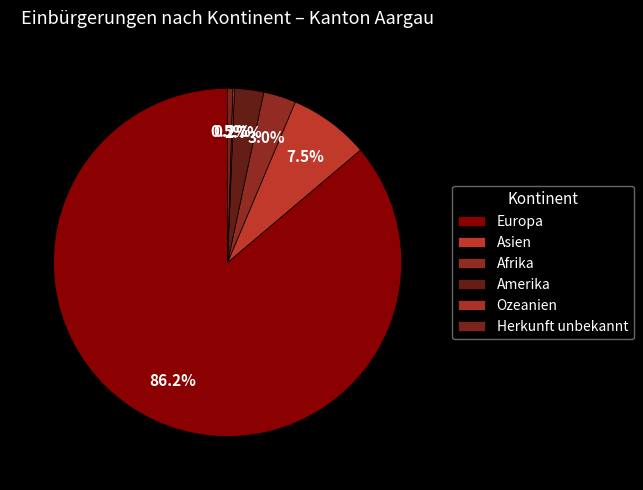

Between Amerika and Asien, which is larger?

Asien